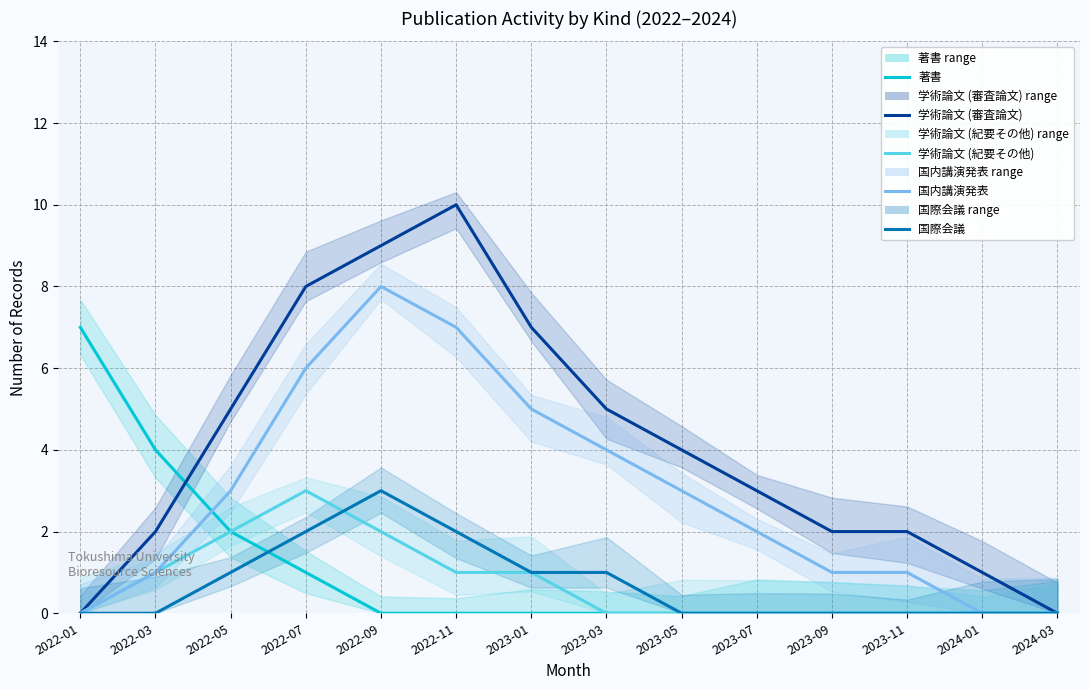

Reading left to right, list all the values displayed in this chart.

著書: 7	4	2	1	0	0	0	0	0	0	0	0	0	0
学術論文 (審査論文): 0	2	5	8	9	10	7	5	4	3	2	2	1	0
学術論文 (紀要その他): 0	1	2	3	2	1	1	0	0	0	0	0	0	0
国内講演発表: 0	1	3	6	8	7	5	4	3	2	1	1	0	0
国際会議: 0	0	1	2	3	2	1	1	0	0	0	0	0	0